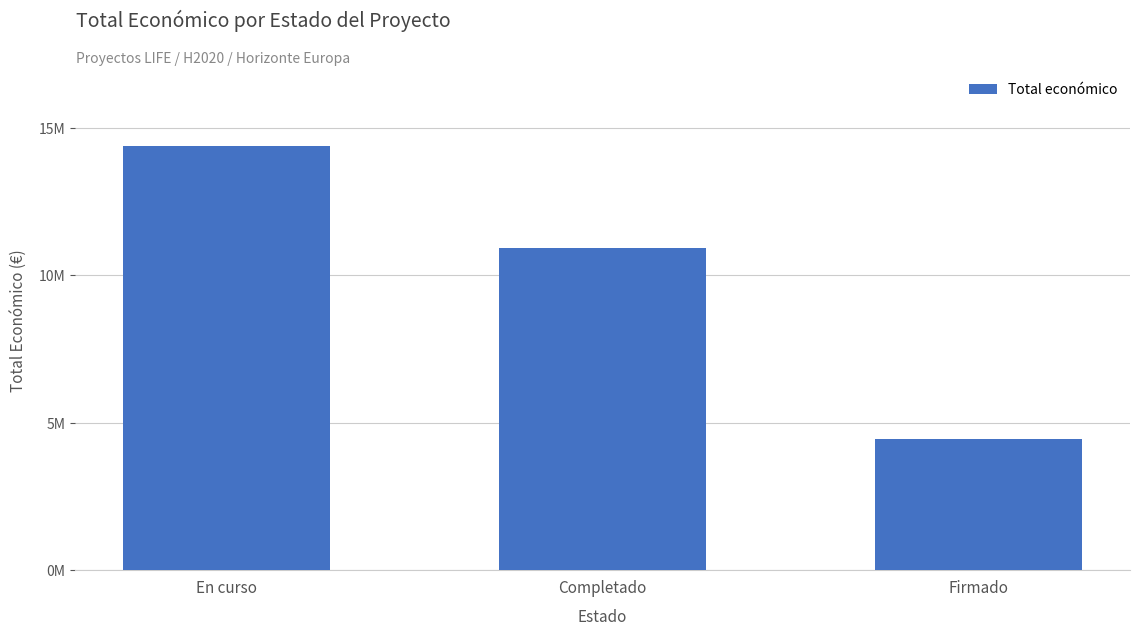

What is the minimum value shown in the chart?

4431810